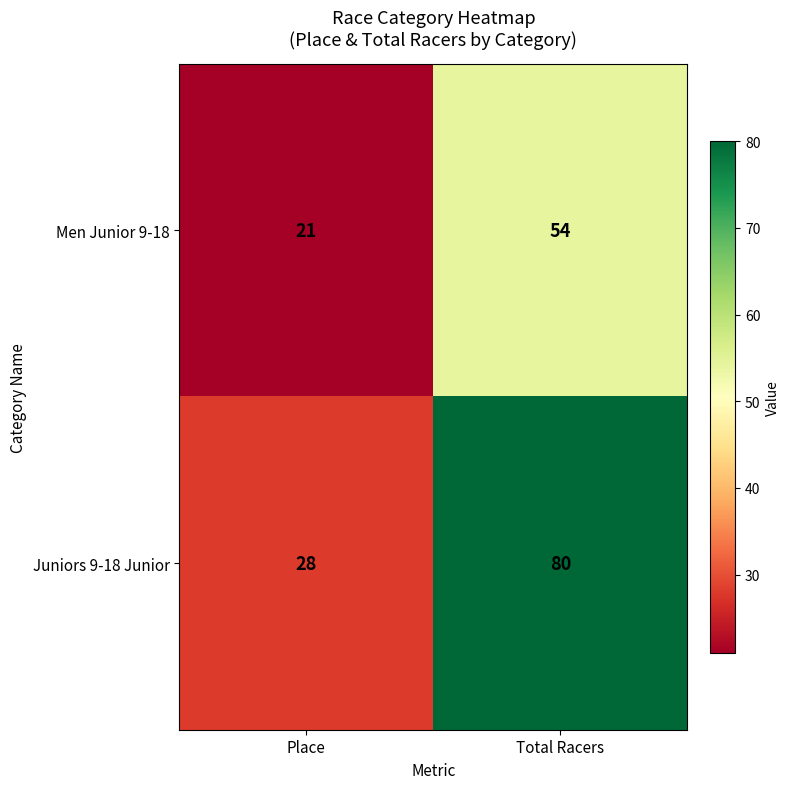

What is the minimum value shown in the chart?

21